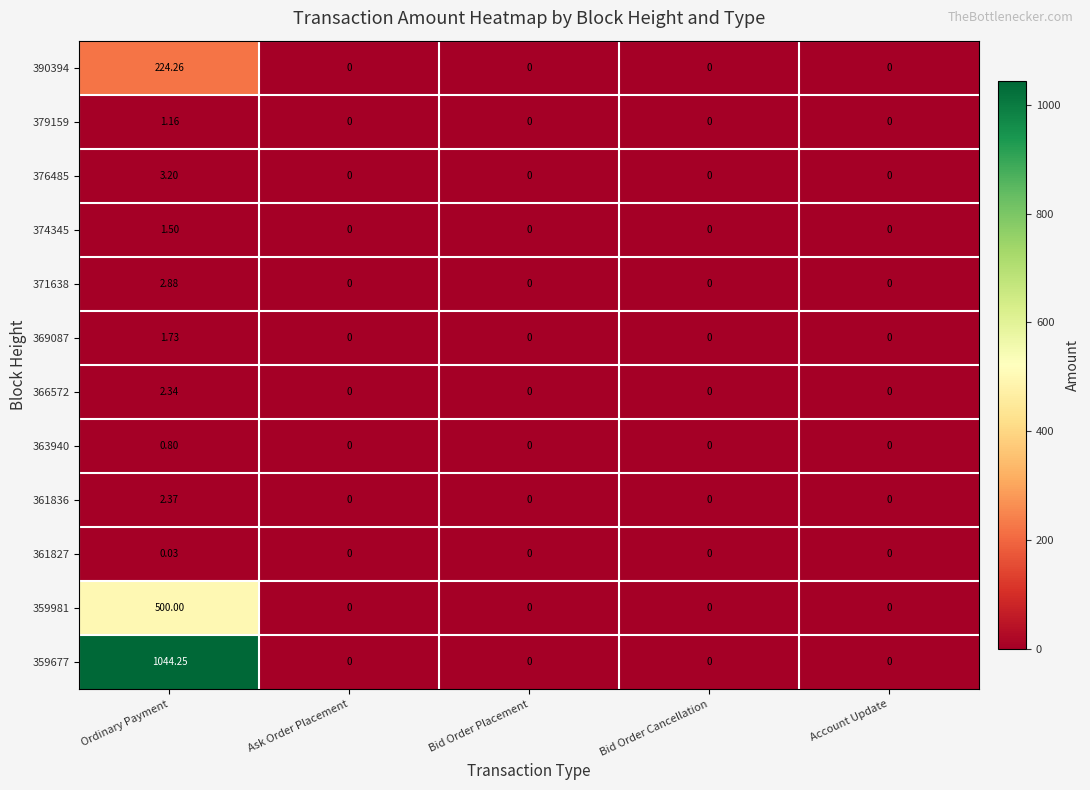

Between Ordinary Payment and Ask Order Placement, which series saw the biggest shift?

359677